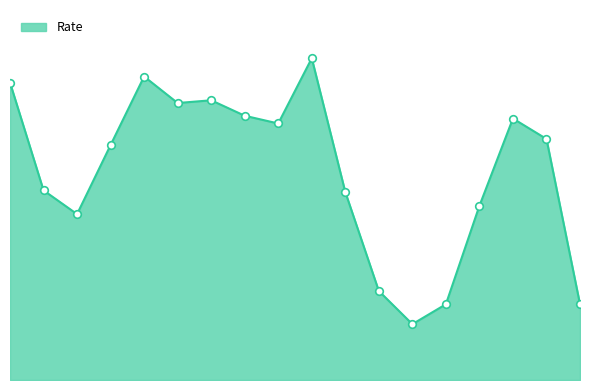

Does the chart have visible grid lines?

No